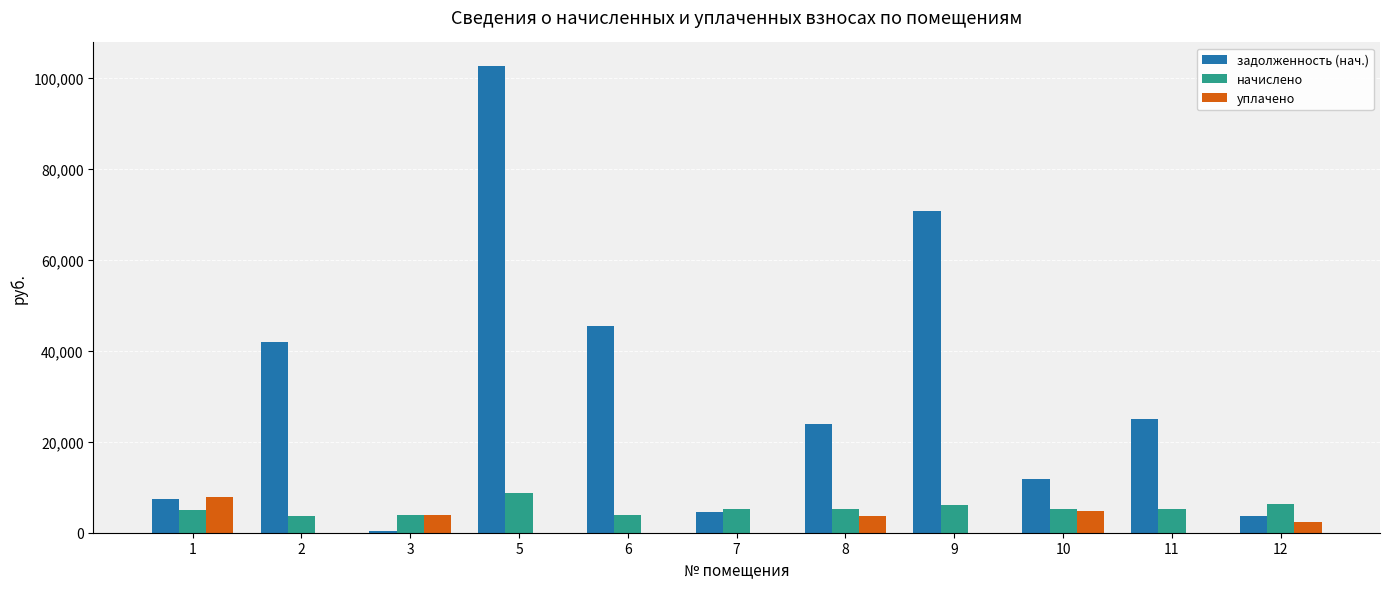

What is the maximum value shown in the chart?

102655.8